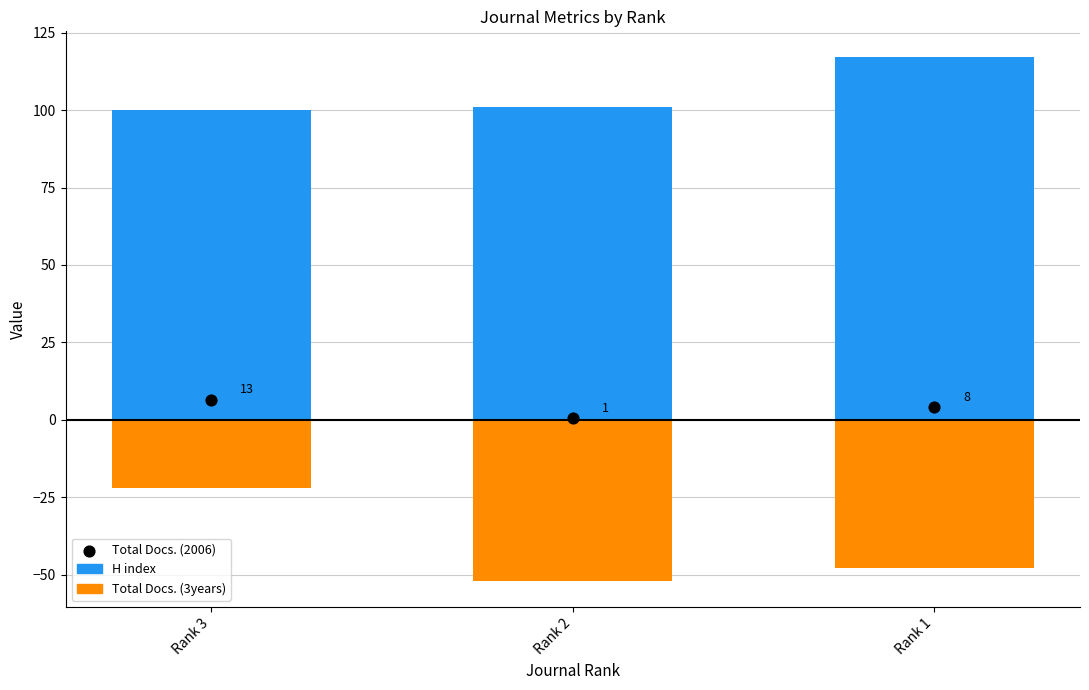

At which category is the sum across all series the highest?

Rank 3